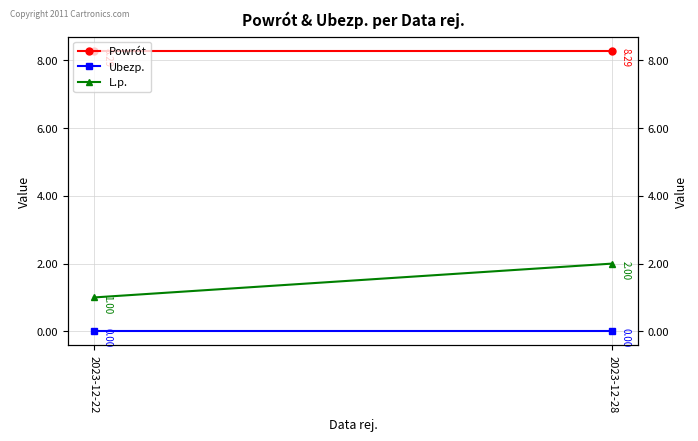

Reading left to right, list all the values displayed in this chart.

Powrót: 2023-12-22=8.3	2023-12-28=8.3
Ubezp.: 2023-12-22=0.0	2023-12-28=0.0
L.p.: 2023-12-22=1.0	2023-12-28=2.0